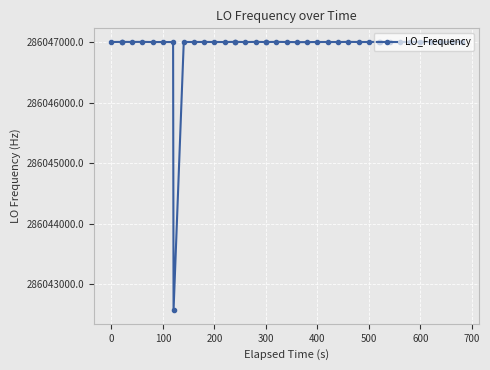

What is the difference between the maximum and minimum values?

4433.3